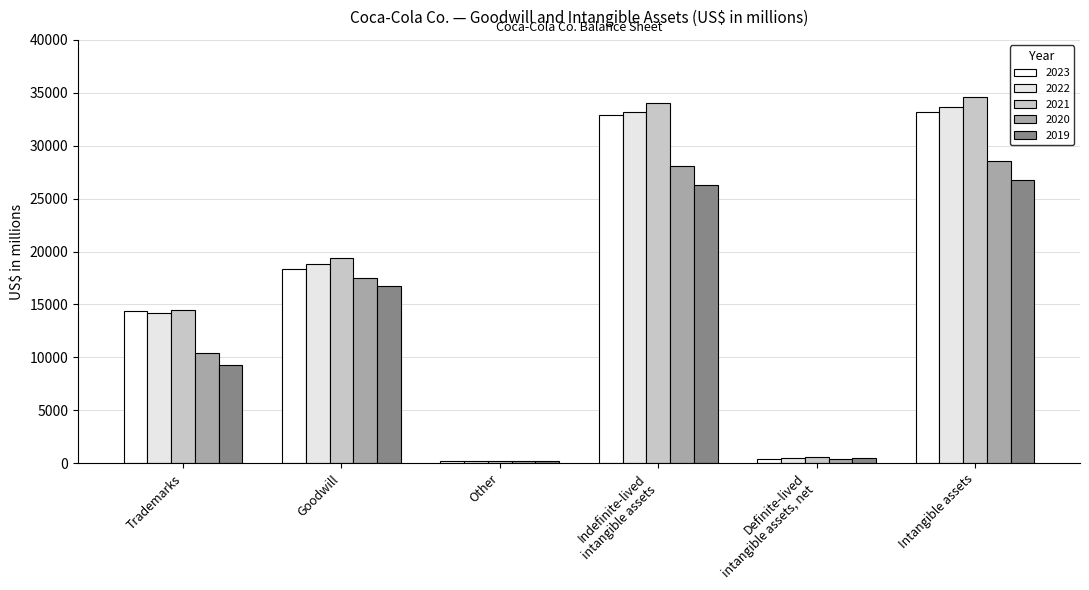

Between Indefinite-lived
intangible assets and Intangible assets, which series saw the biggest shift?

2021